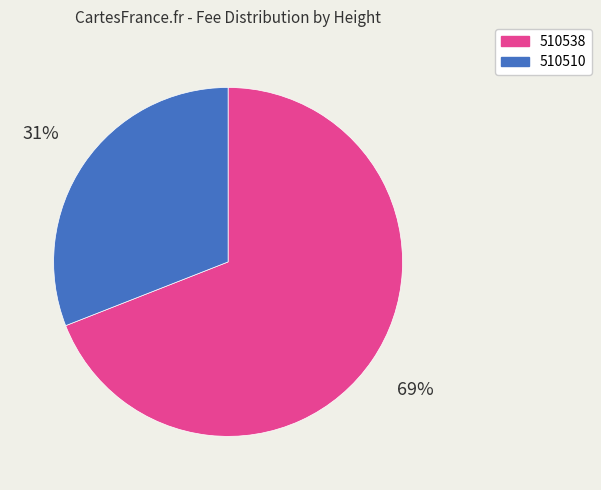

Combined, do 510510 and 510538 account for over 50%?

Yes